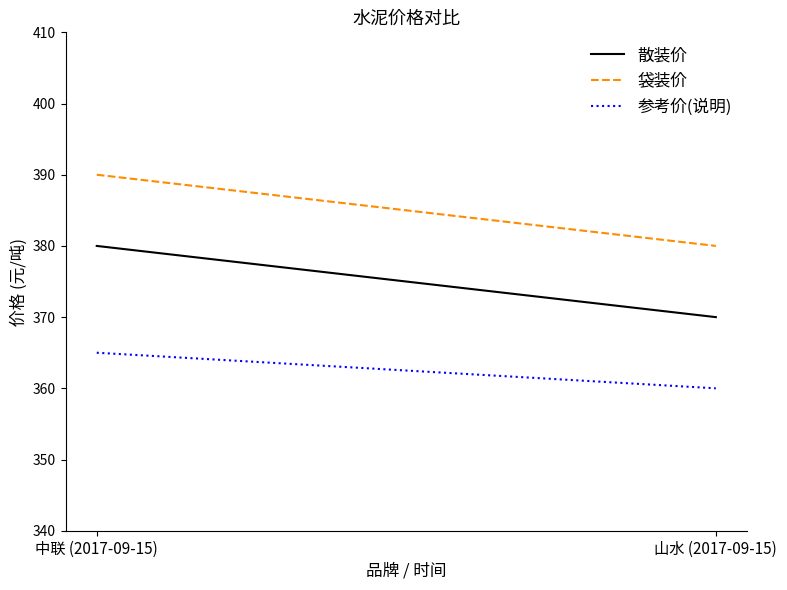

The 参考价(说明) series shows 636 at 中联 (2017-09-15). True or false?

False